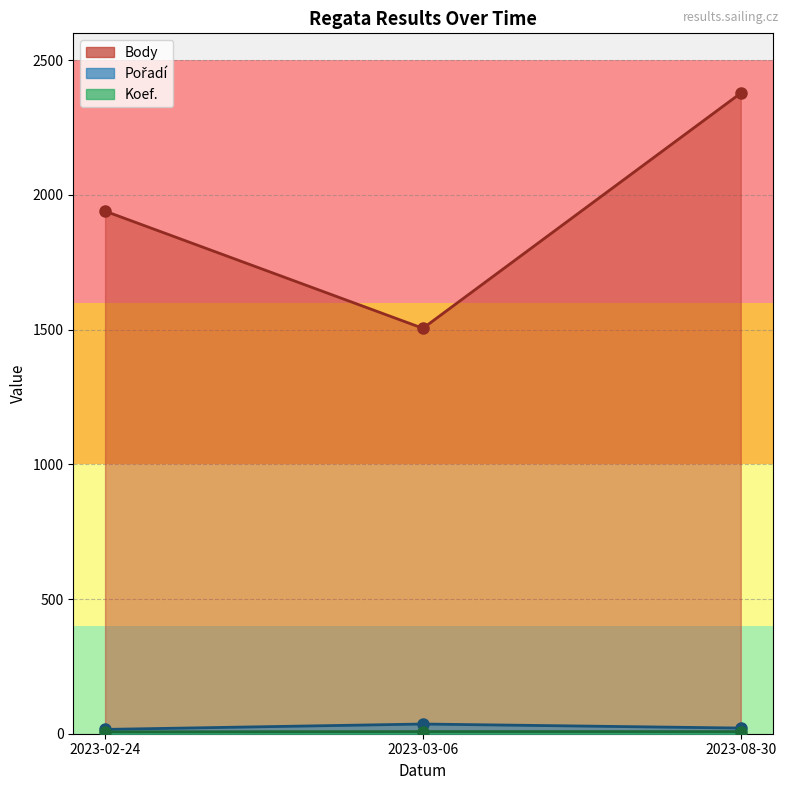

What is the label of the 3rd point from the right?

2023-02-24